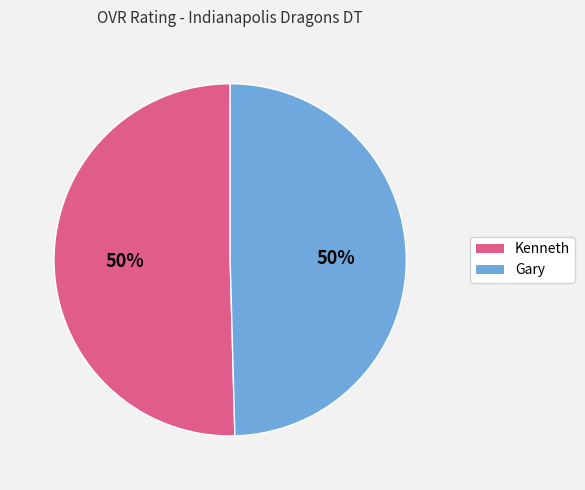

Combined, do Gary and Kenneth account for over 50%?

Yes